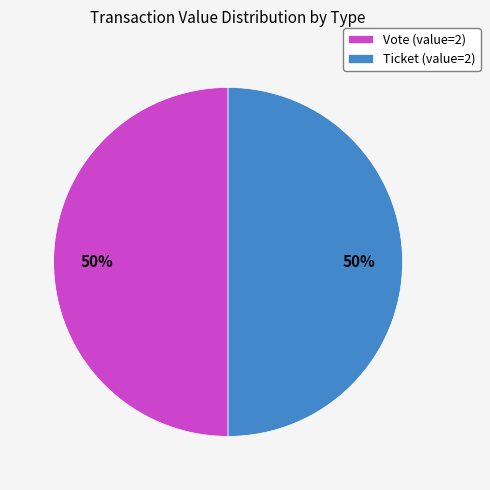

What percentage is the Ticket (value=2) slice, to the nearest percent?

50%